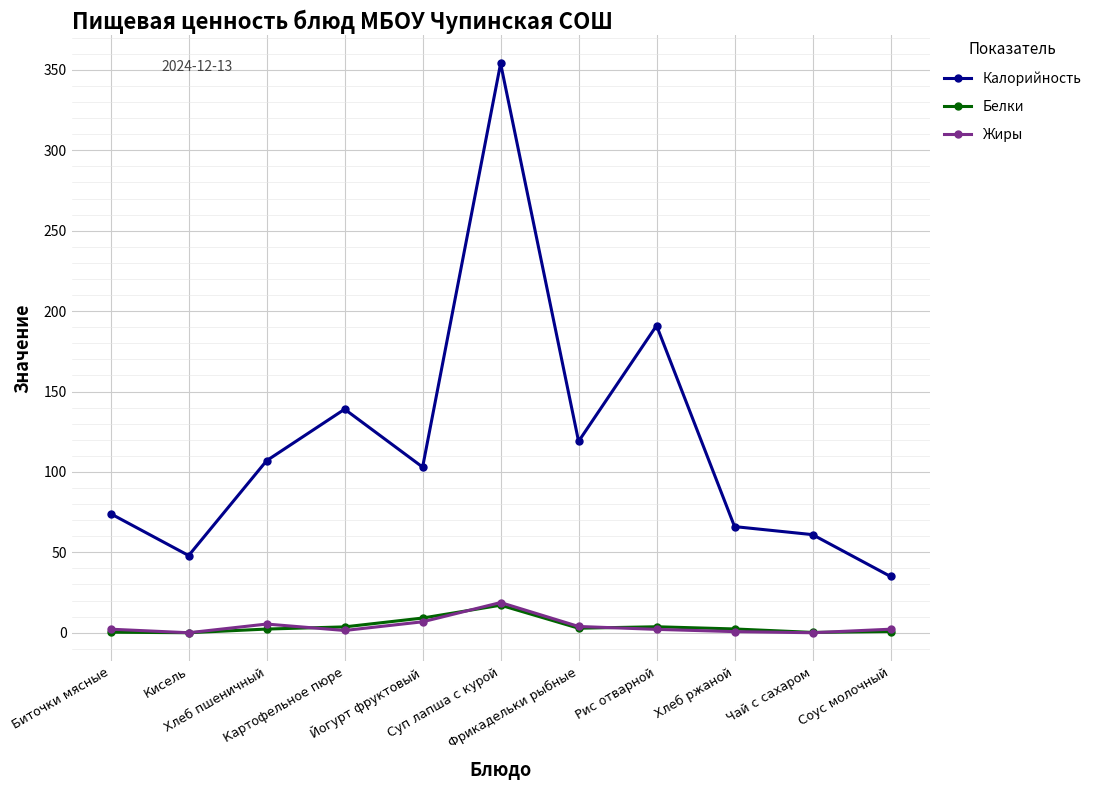

What is the label of the 3rd point from the left?

Хлеб пшеничный